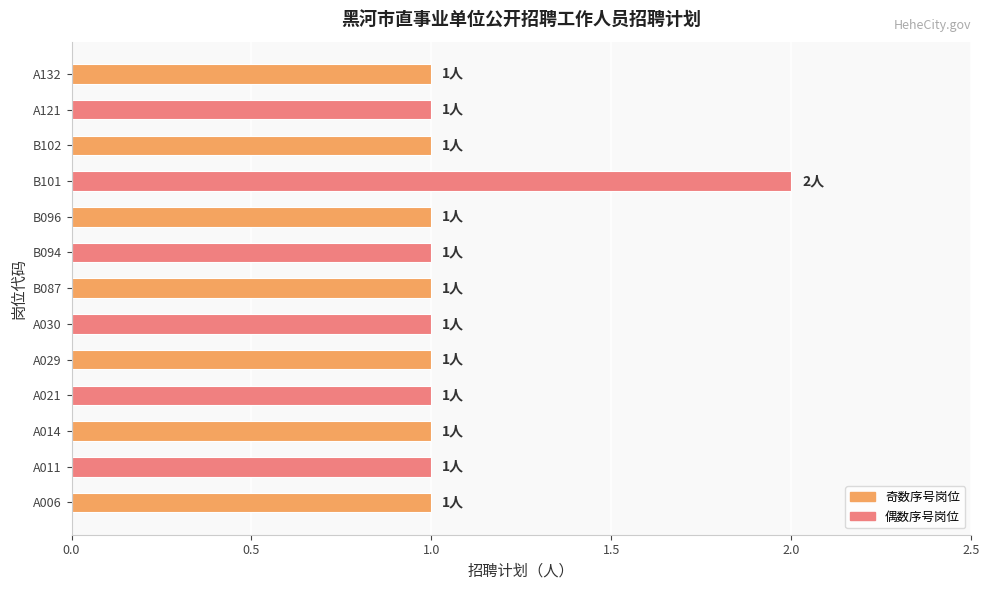

Does the chart contain any negative values?

No